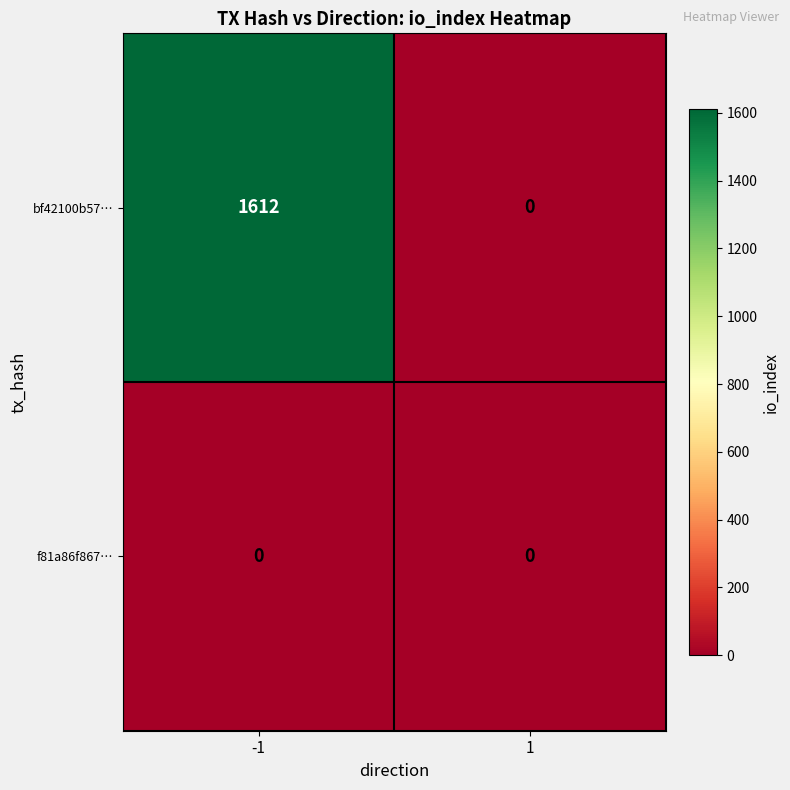

Which series changed the most between -1 and 1?

bf42100b57…